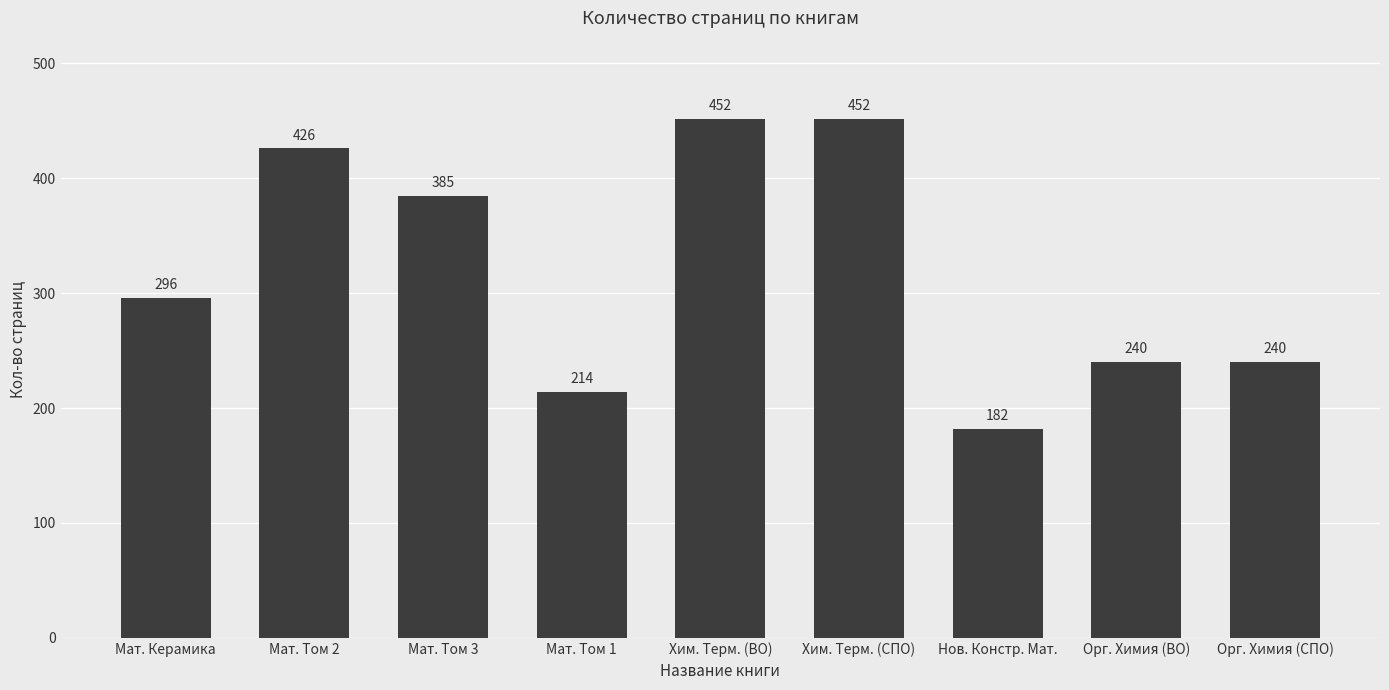

True or false: the data shows 347 at Мат. Том 1.

False